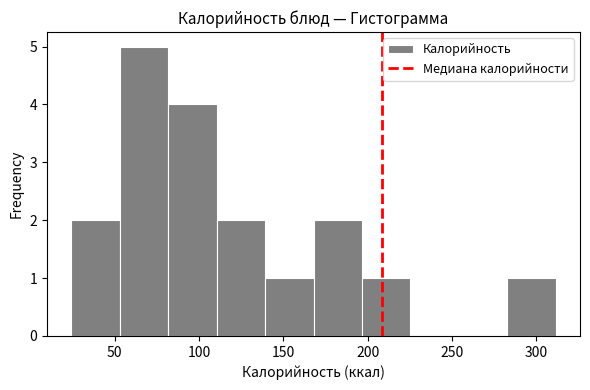

Over which range of the x-axis is the bar tallest?

55 to 80